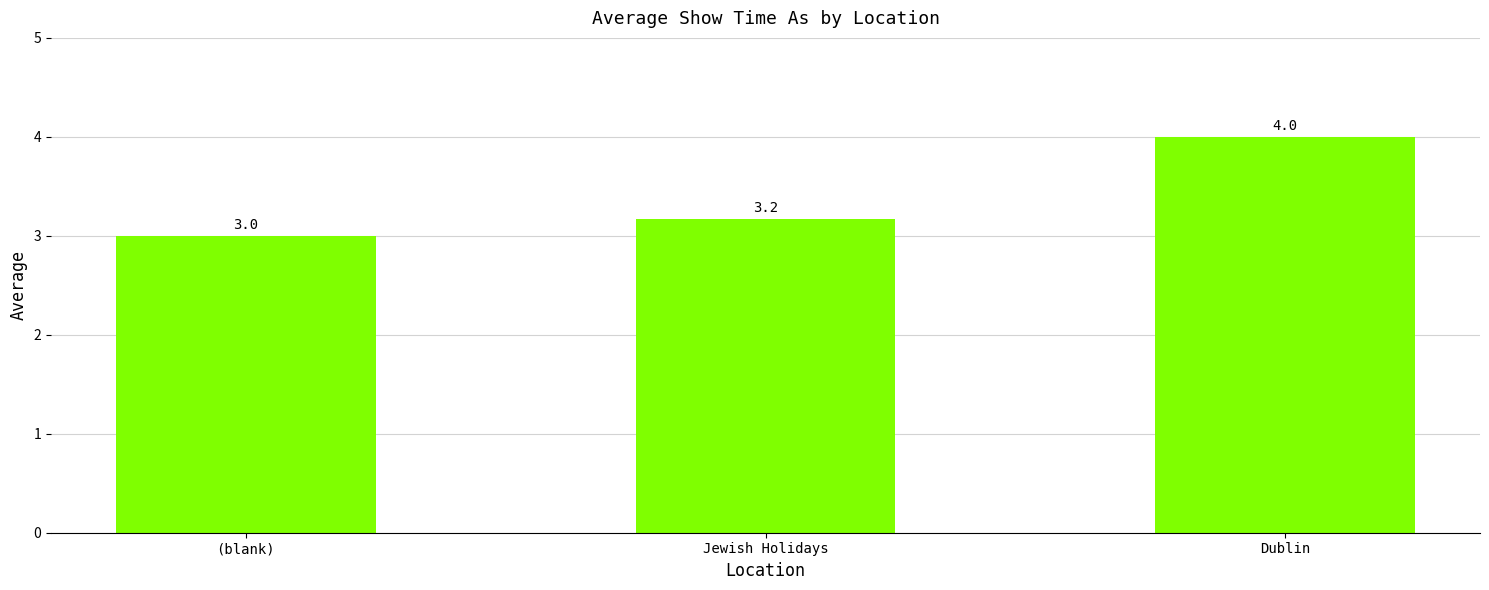

Where is the data nearest to the value 3?

(blank)